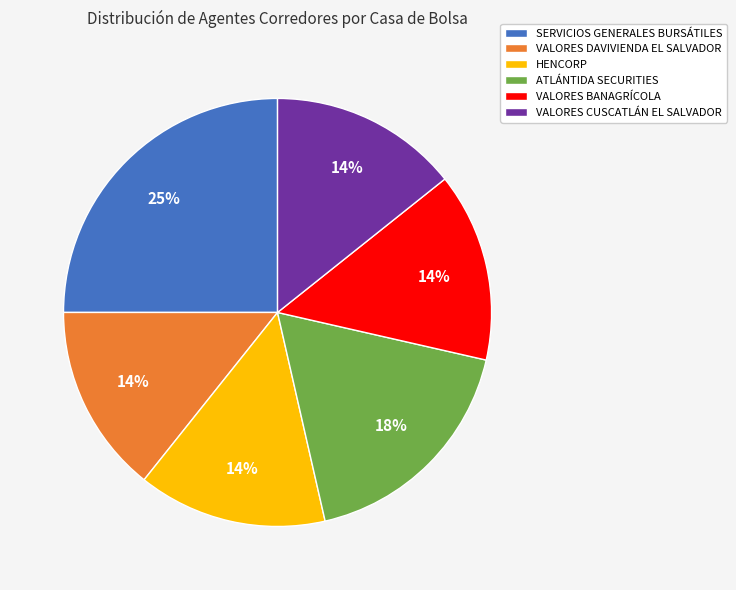

Is it true that VALORES DAVIVIENDA EL SALVADOR is 1% of the pie?

False